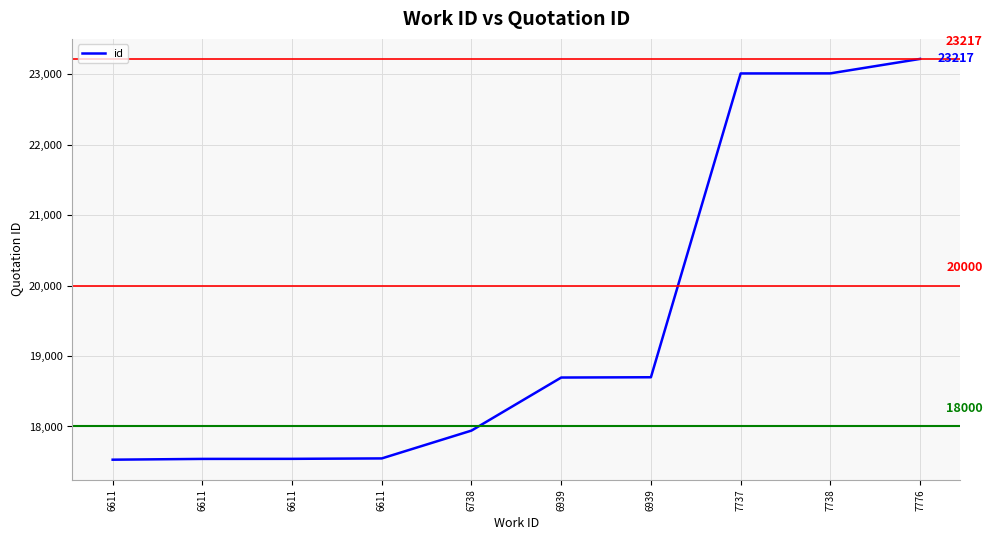

Approximately how many times larger is the value at 6611 compared to 7738?

0.8